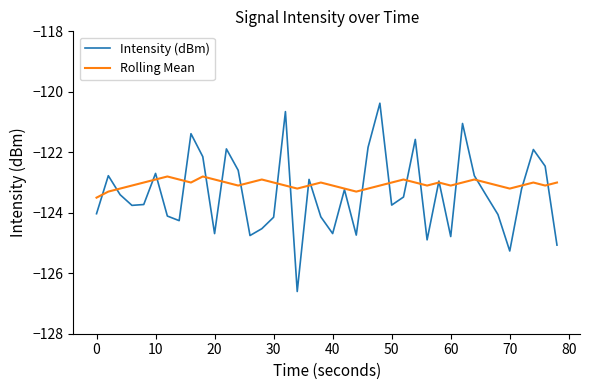

True or false: Intensity (dBm) and Rolling Mean cross at least once.

True